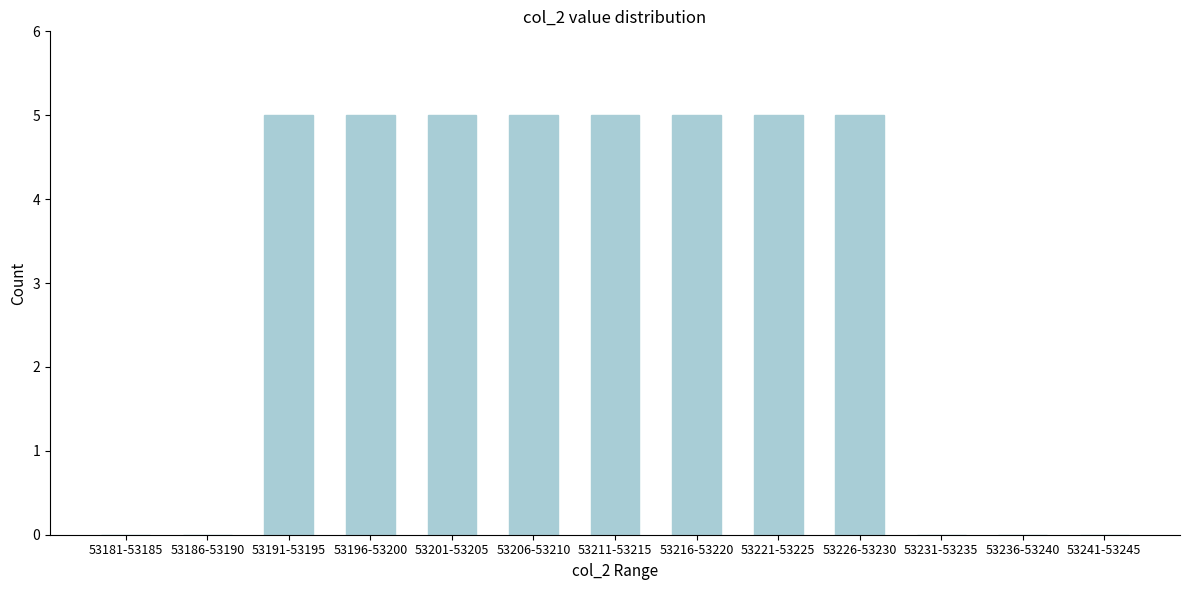

Reading left to right, extract all data points from this chart.

53181-53185=0	53186-53190=0	53191-53195=5	53196-53200=5	53201-53205=5	53206-53210=5	53211-53215=5	53216-53220=5	53221-53225=5	53226-53230=5	53231-53235=0	53236-53240=0	53241-53245=0